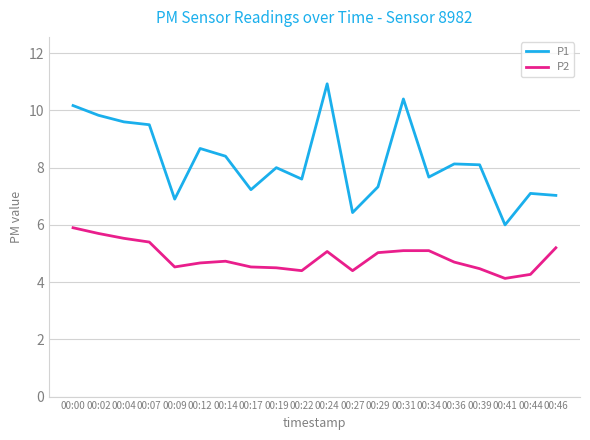

Is this an area chart (filled region under the line)?

No